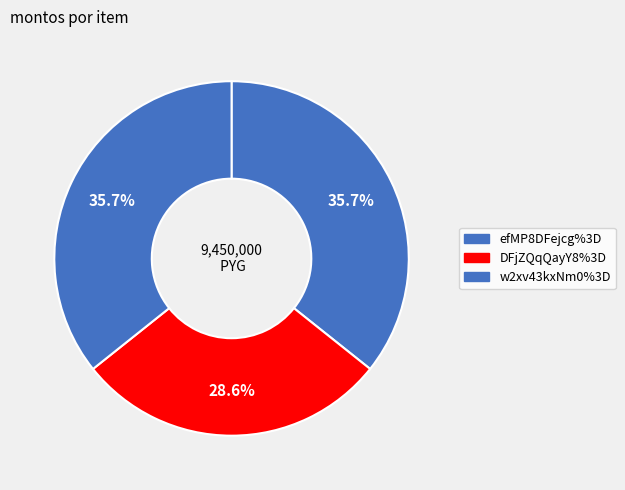

What percentage is the DFjZQqQayY8%3D slice, to the nearest percent?

29%